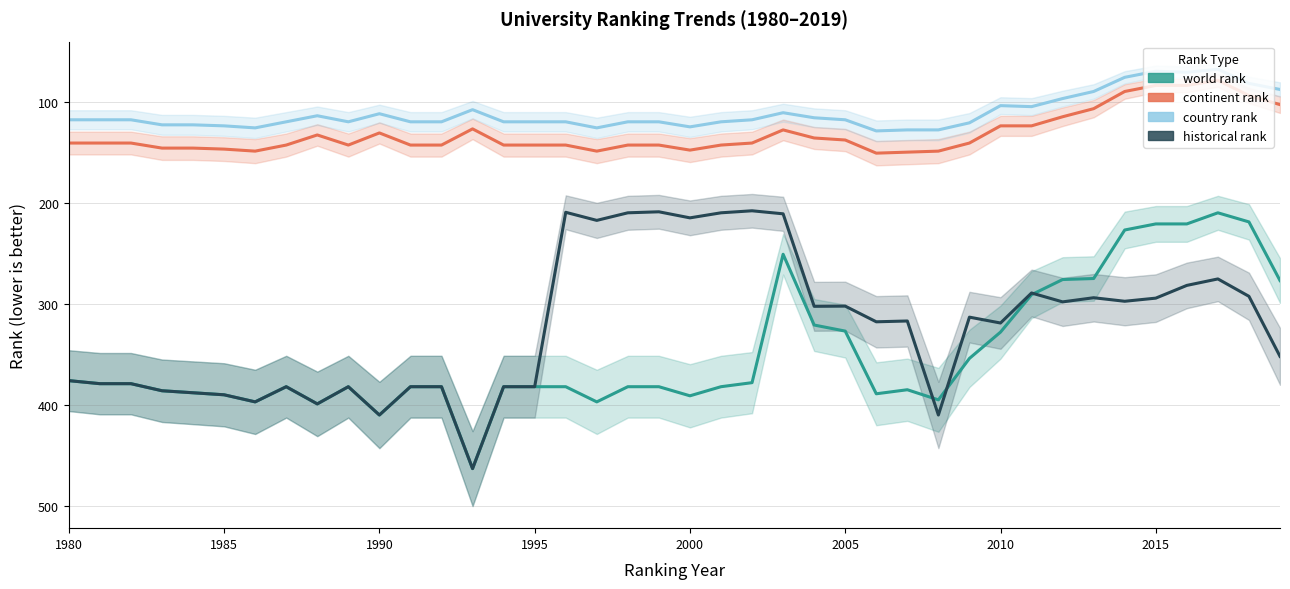

At how many categories does at least one series exceed 150?

40